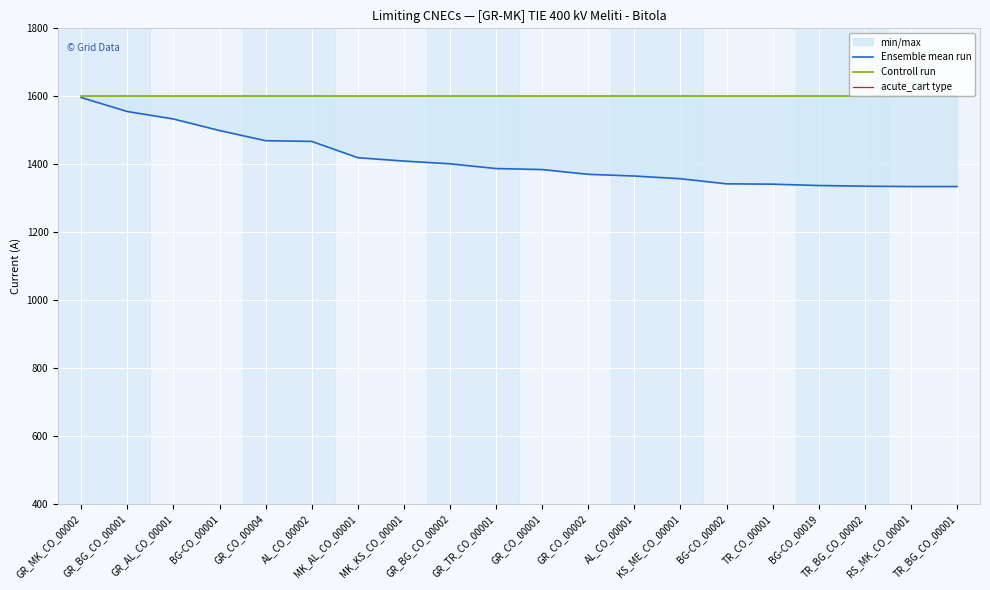

Rank the series by their maximum value, from highest to lowest.

Controll run, Ensemble mean run, acute_cart type